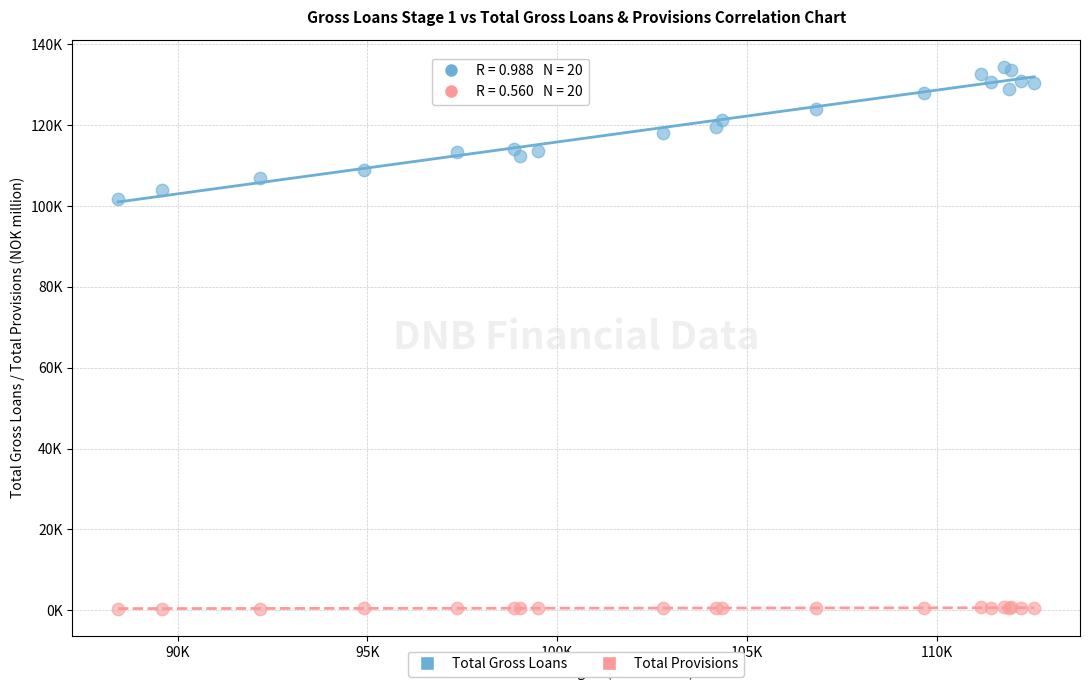

Which series has the largest Y range (max minus min)?

Total Gross Loans